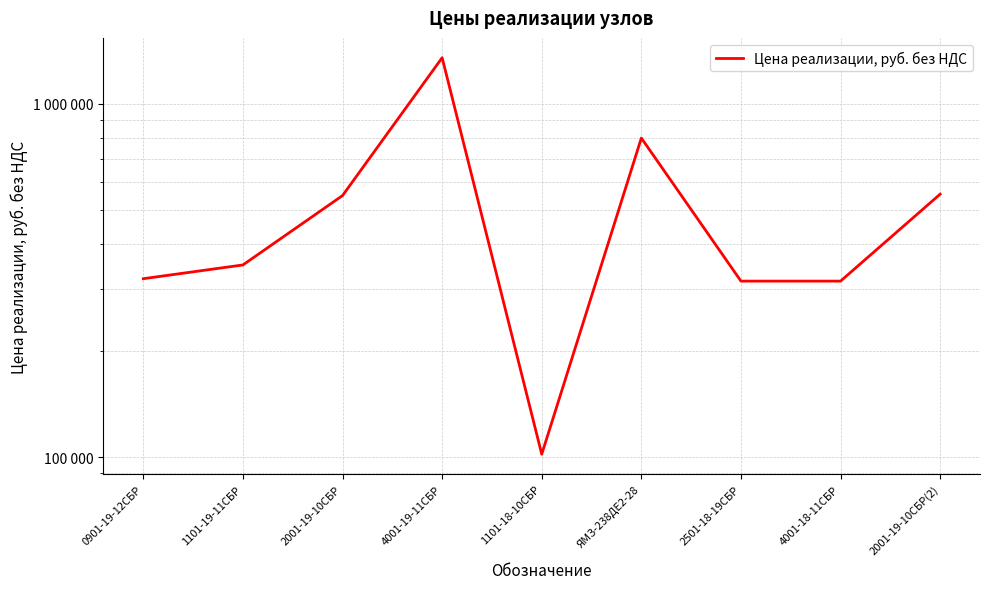

What is the change in value from 1101-19-11СБР to 2001-19-10СБР?

+200000.0